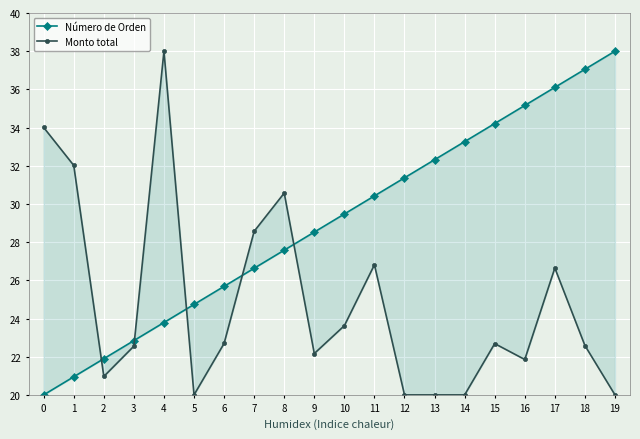

At which label is Monto total closest to 29?

7